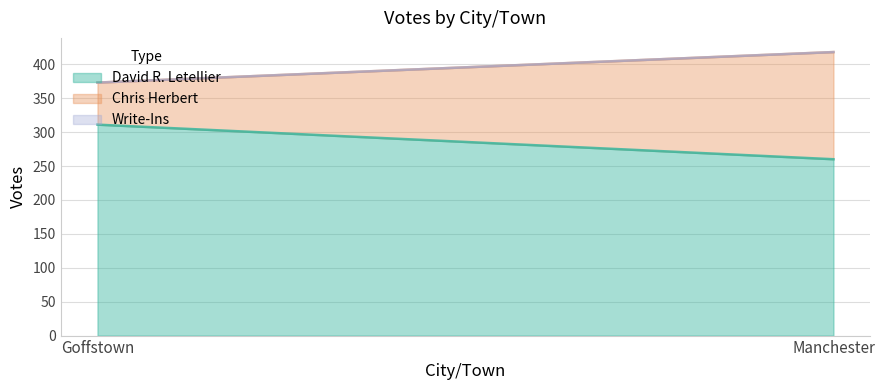

At which category is the sum across all series the highest?

Manchester